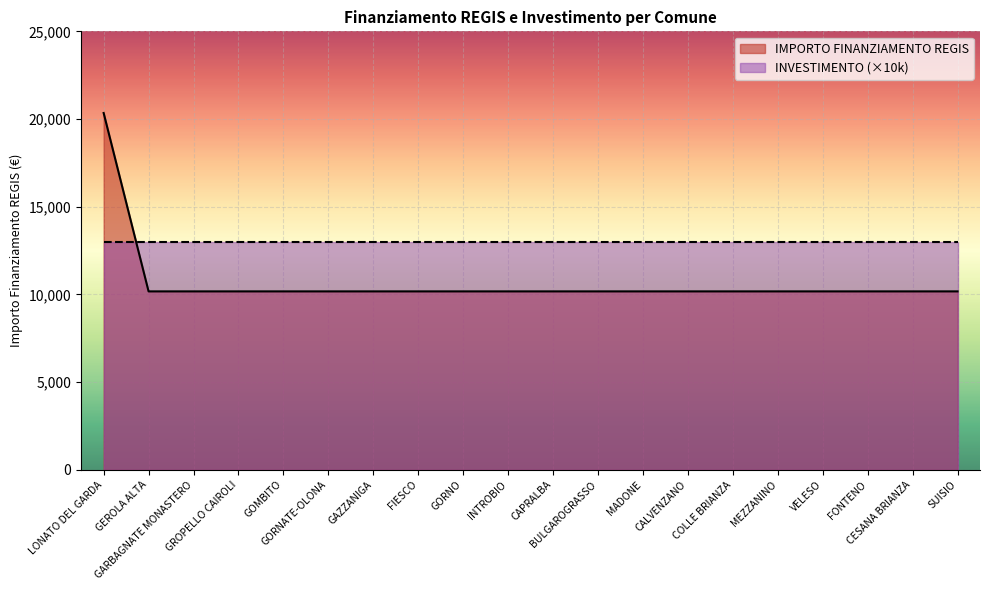

List the labels in order of value, largest first.

LONATO DEL GARDA, GEROLA ALTA, GARBAGNATE MONASTERO, GROPELLO CAIROLI, GOMBITO, GORNATE-OLONA, GAZZANIGA, FIESCO, GORNO, INTROBIO, CAPRALBA, BULGAROGRASSO, MADONE, CALVENZANO, COLLE BRIANZA, MEZZANINO, VELESO, FONTENO, CESANA BRIANZA, SUISIO